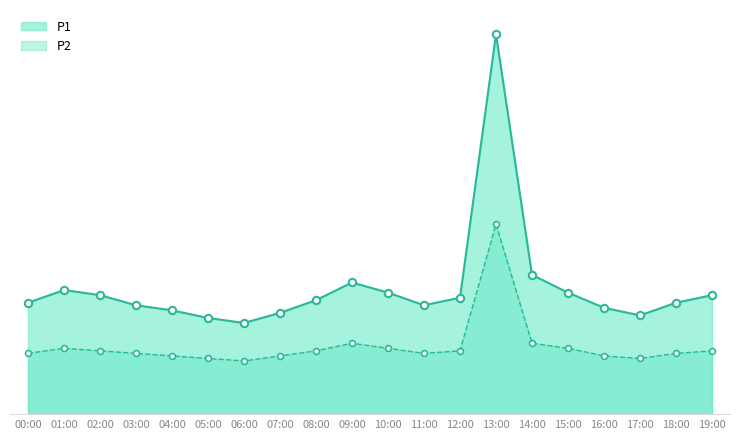

Is the value of P2 at 02:00 greater than the value of P1 at 12:00?

No